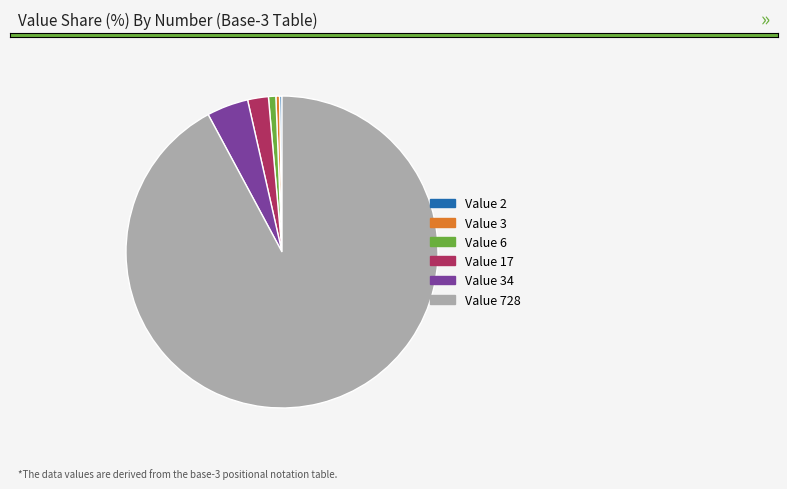

Does any single category account for the majority?

Yes